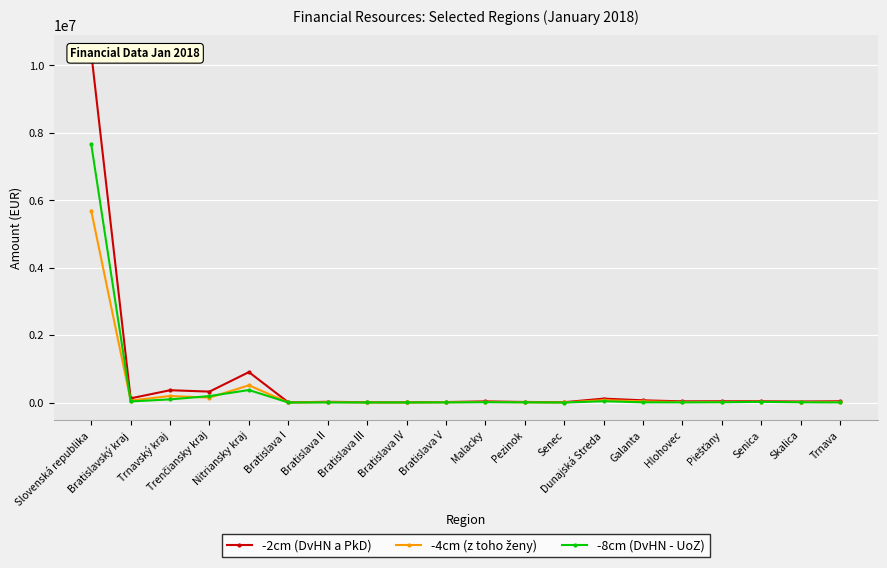

What is the difference between the highest and lowest values at Bratislava III?

6325.2